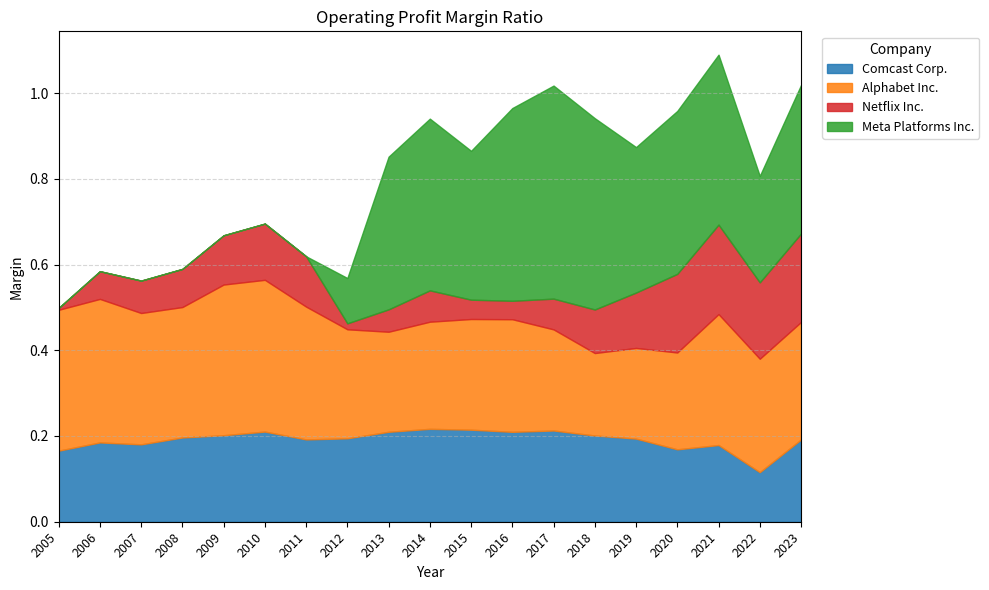

Which series has the largest range (max minus min)?

Meta Platforms Inc.